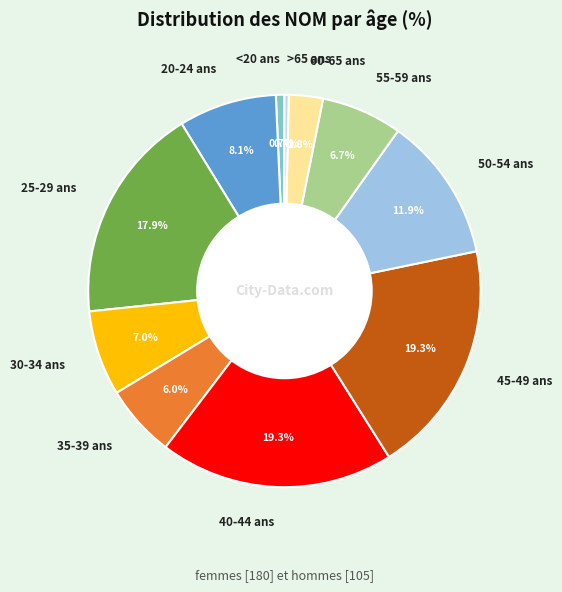

To the nearest percent, what portion does 50-54 ans represent?

12%